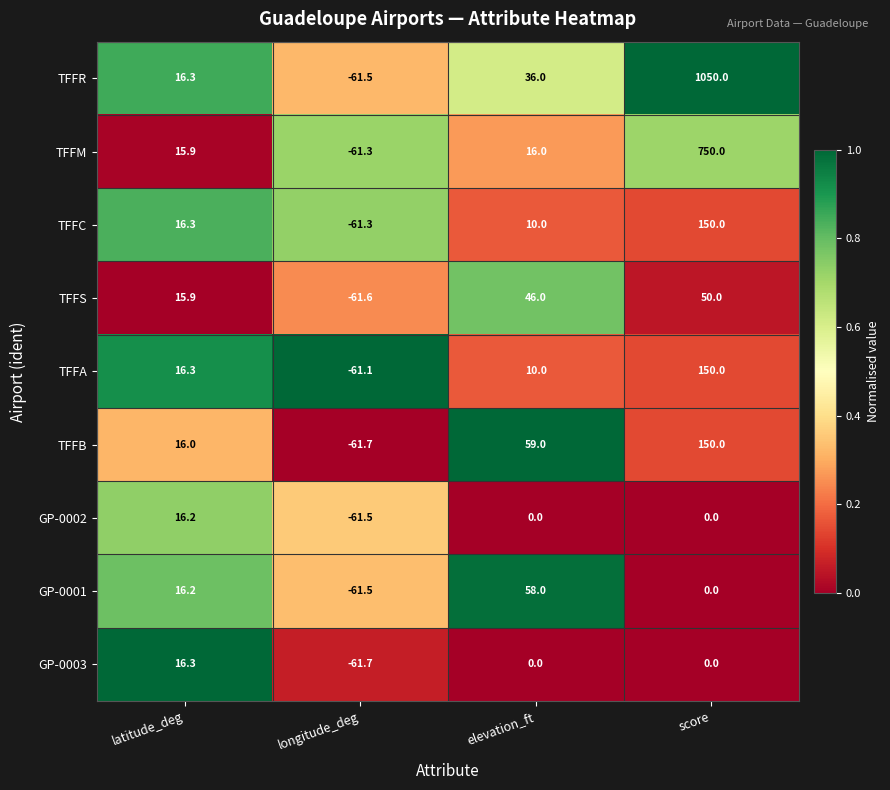

The value of GP-0001 at elevation_ft is 58.0. True or false?

True